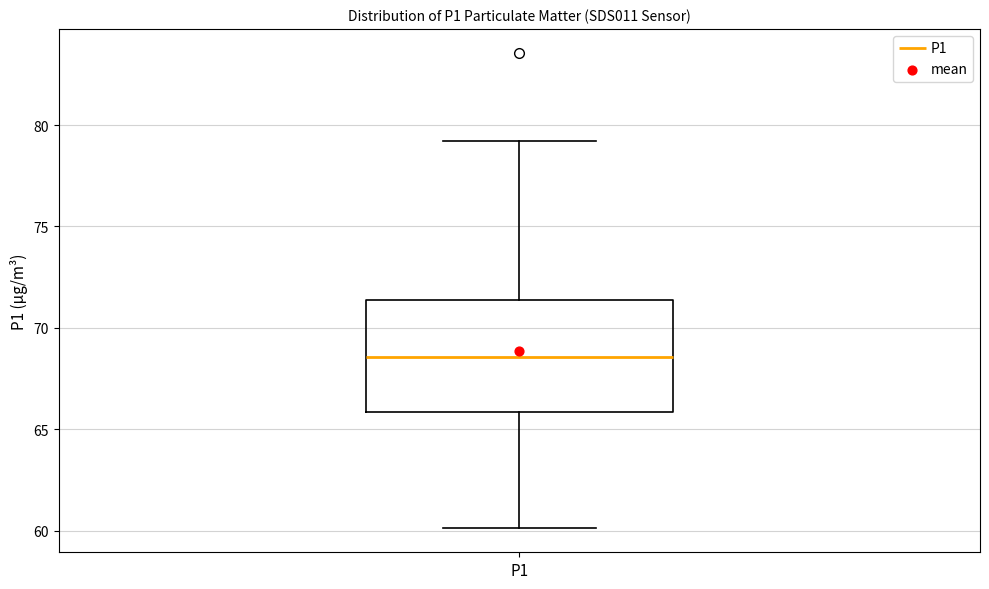

Read this box plot against the y-axis: the position of the median line, the range covered by the box, and the ends of both whiskers. The values are not printed on the chart, so give them approximately, as read against the axis.

median 68.5, box 66.0 to 71.5, whiskers 60.0 to 79.0